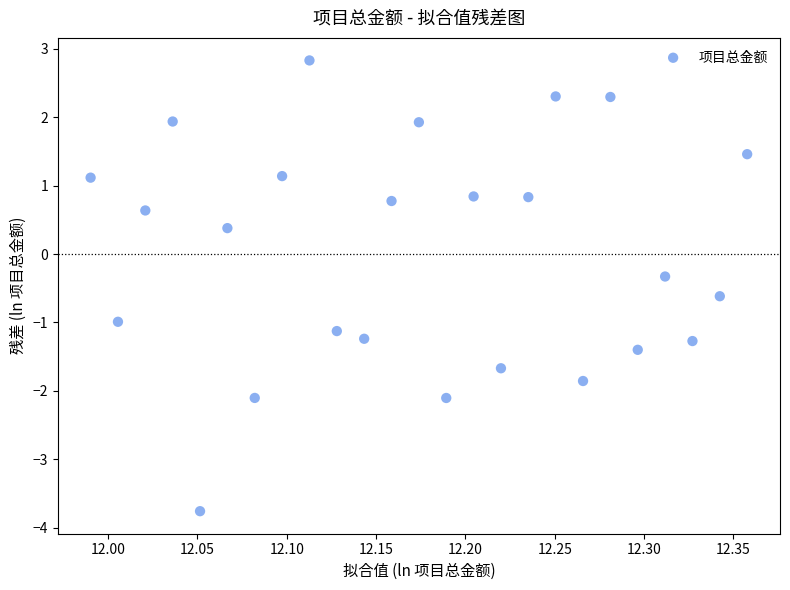

What is the range of Y values (max minus min)?

6.6